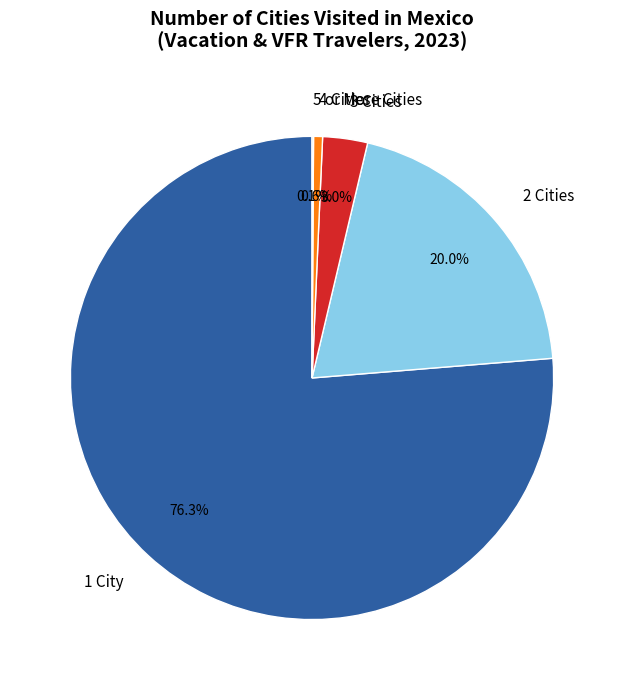

Is there any slice that represents more than half of the pie?

Yes